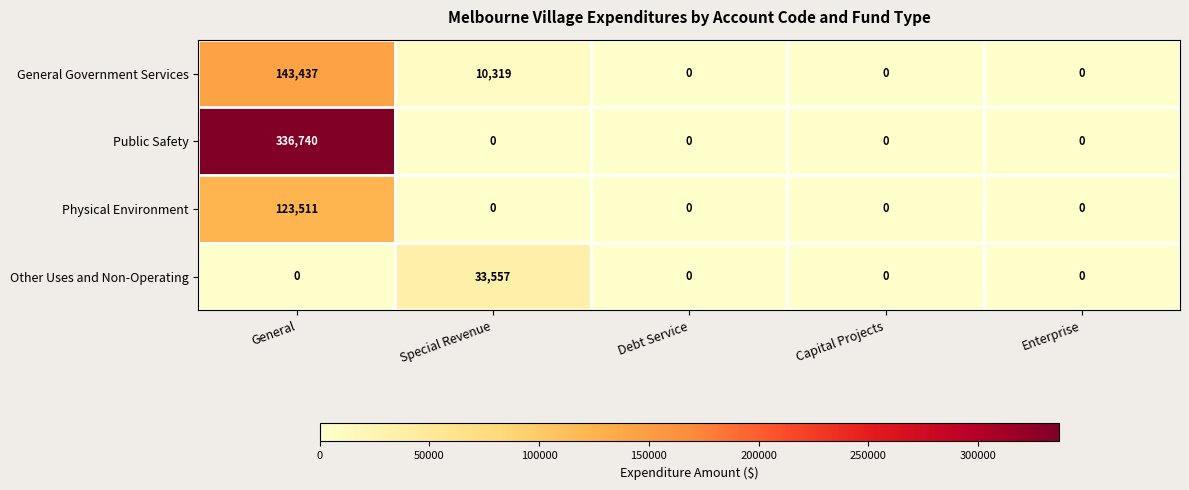

Which series has the largest range (max minus min)?

Public Safety